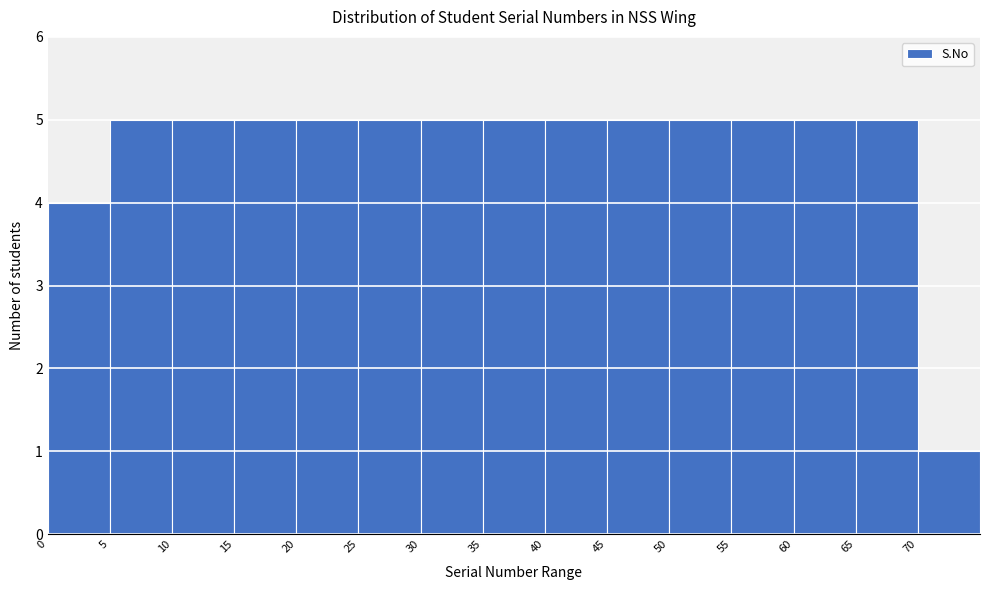

Reading left to right, list every bar in this chart as the range it spans on the x-axis followed by its height. The values are not printed on the chart, so give them approximately, as read against the axis.

0 to 5: 4
5 to 10: 5
10 to 15: 5
15 to 20: 5
20 to 25: 5
25 to 30: 5
30 to 35: 5
35 to 40: 5
40 to 45: 5
45 to 50: 5
50 to 55: 5
55 to 60: 5
60 to 65: 5
65 to 70: 5
70 to 75: 1